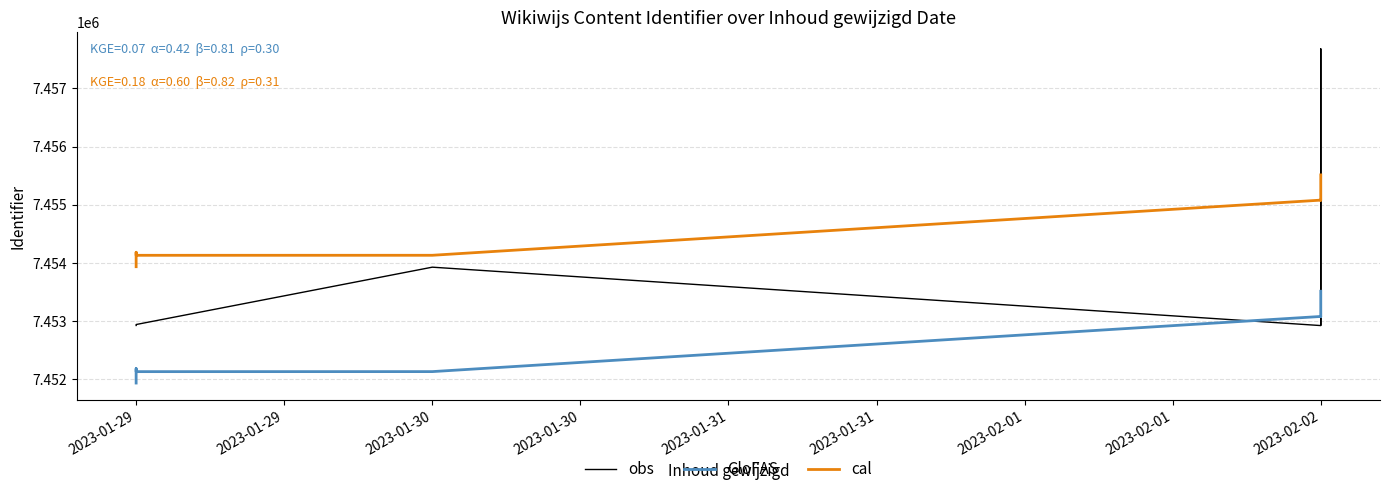

Is the value of obs at 2023-01-29 greater than the value of cal at 2023-01-30?

No